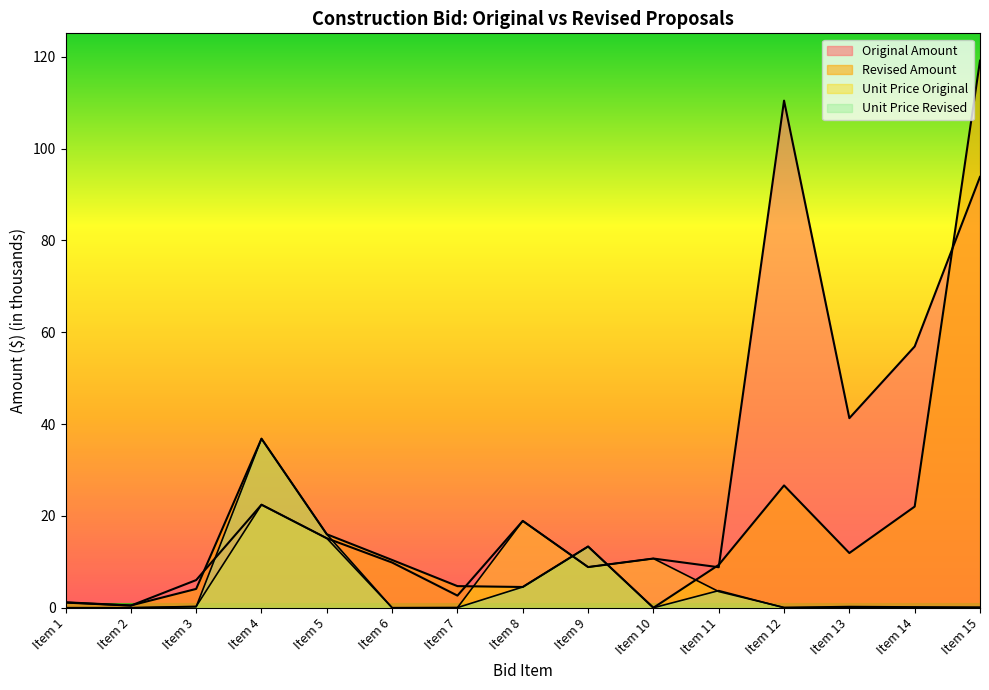

What is the spread (max minus min) of values at Item 13?

41.2